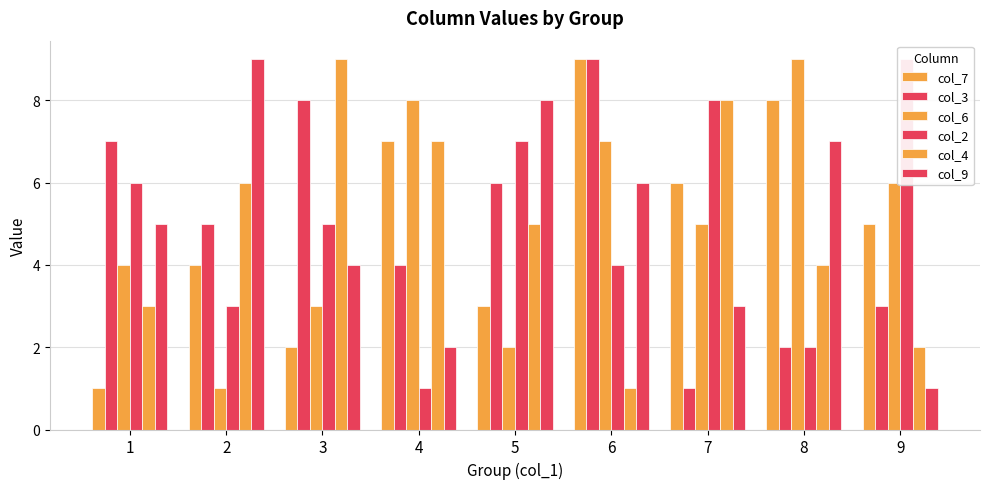

Which has a higher value, 5 or 7?

7